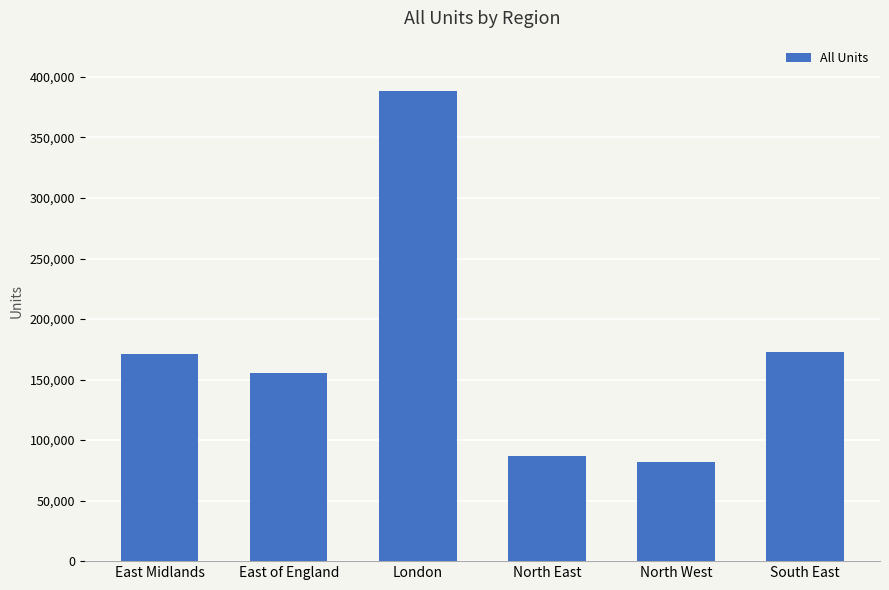

What is the value of the 5th bar from the left?

81614